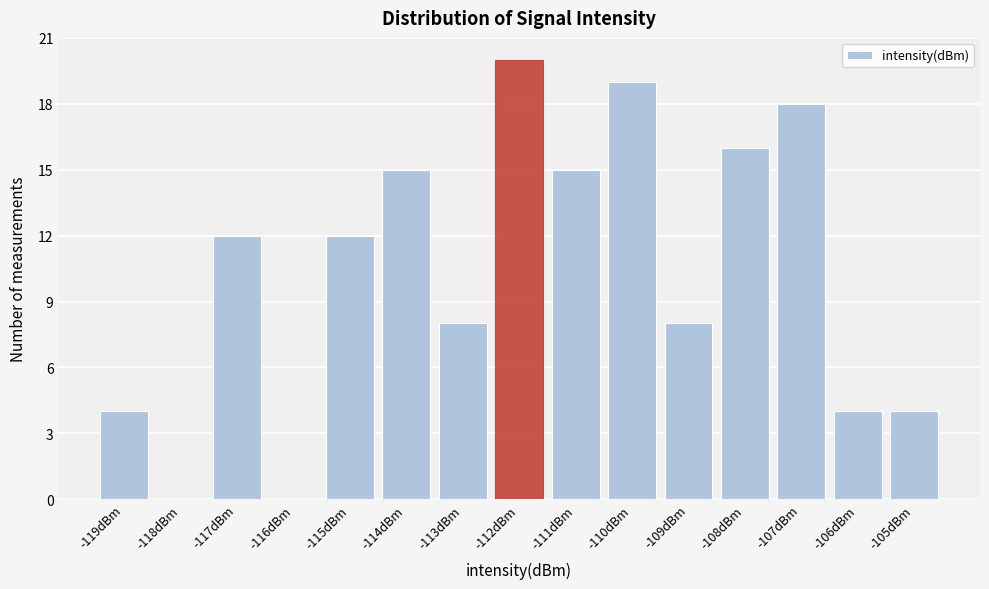

Reading left to right, what are all the values shown in this chart?

-119dBm=4	-118dBm=0	-117dBm=12	-116dBm=0	-115dBm=12	-114dBm=15	-113dBm=8	-112dBm=20	-111dBm=15	-110dBm=19	-109dBm=8	-108dBm=16	-107dBm=18	-106dBm=4	-105dBm=4